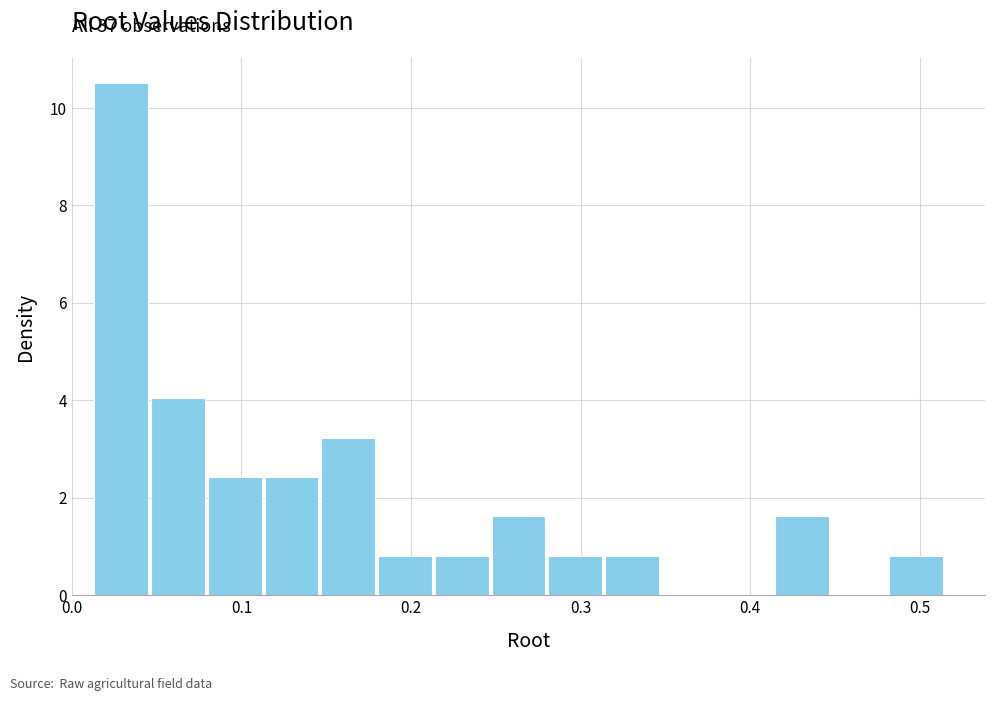

Read against the x-axis, roughly where is the centre of the tallest bar?

0.03